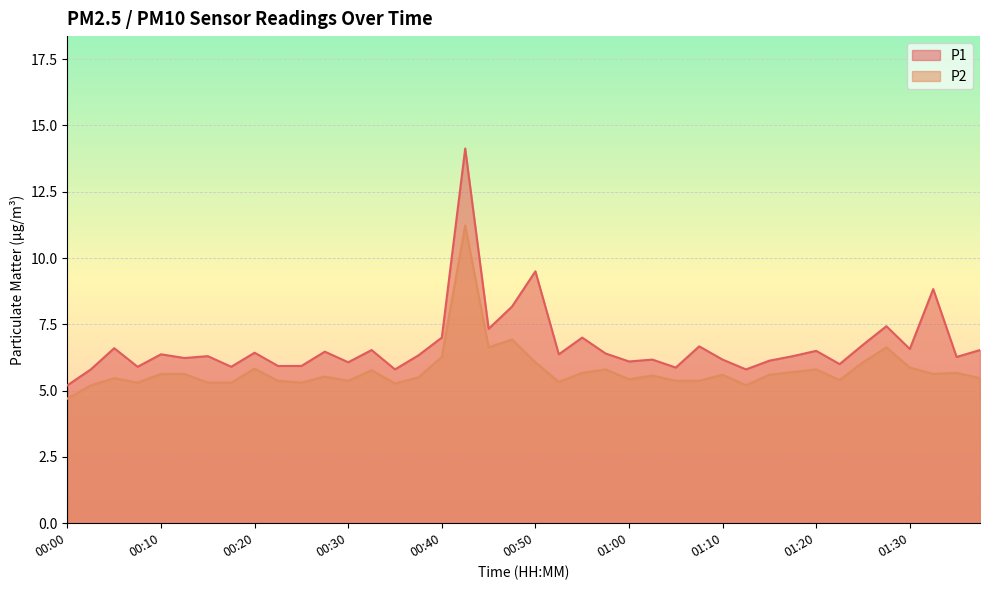

What is the smallest value displayed?

4.7